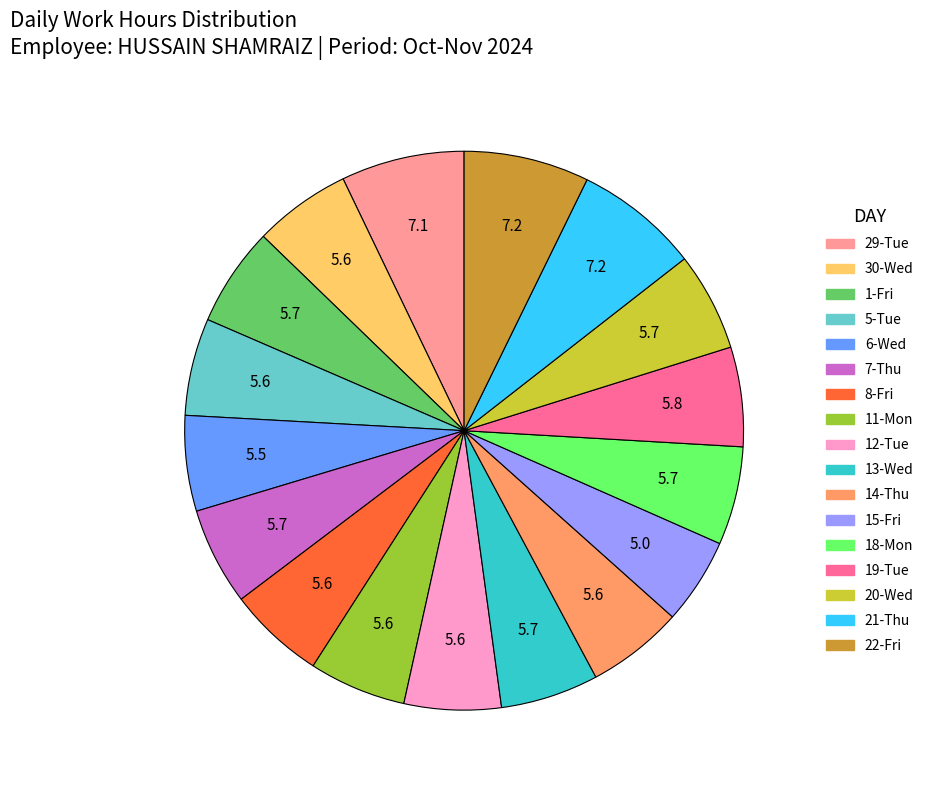

The 29-Tue slice represents 7% of the pie. True or false?

True